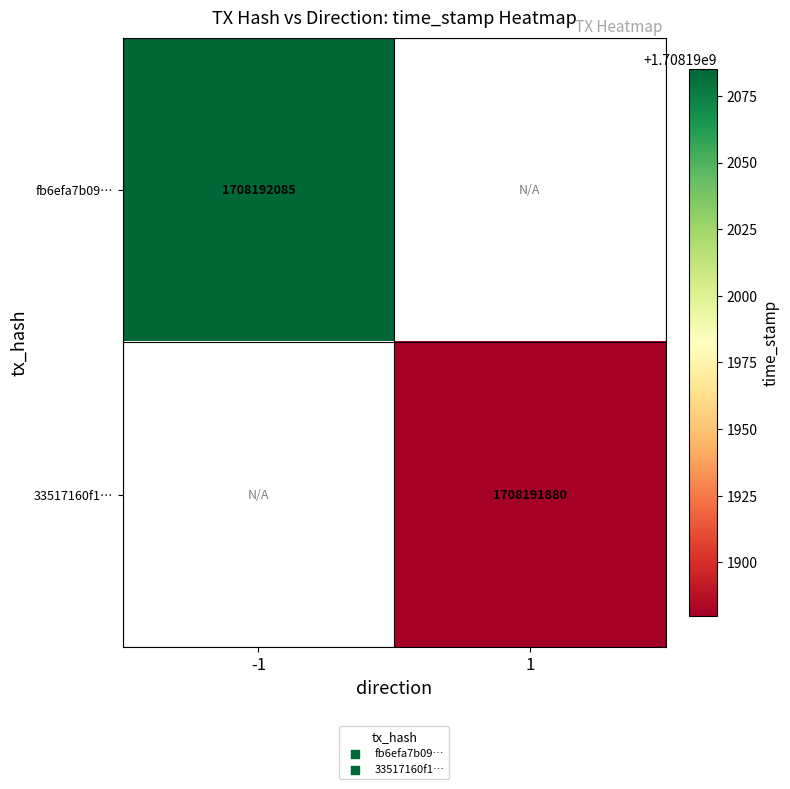

Rank the categories by 33517160f1ed889c7d4bbef68a3e54abe4e750a value from lowest to highest.

direction_-1, direction_1